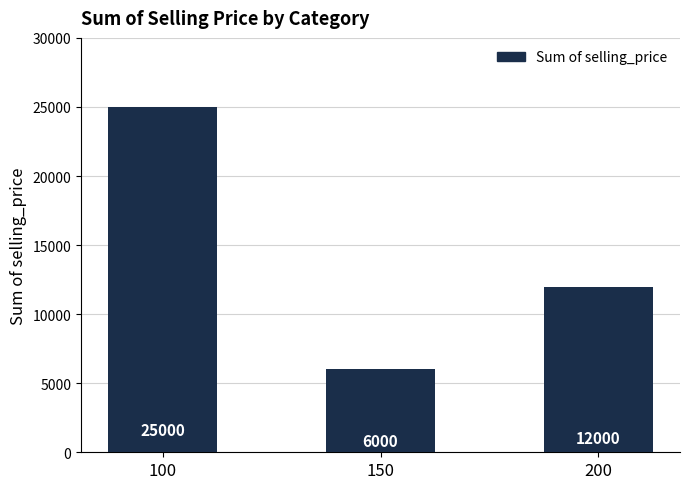

Rank the categories by value from lowest to highest.

150, 200, 100